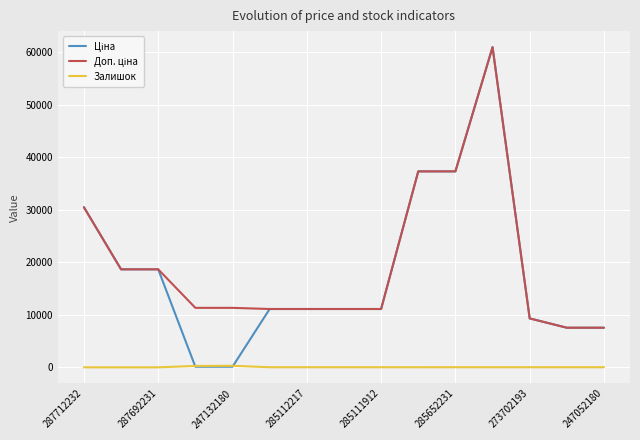

What is the maximum value shown in the chart?

61024.7